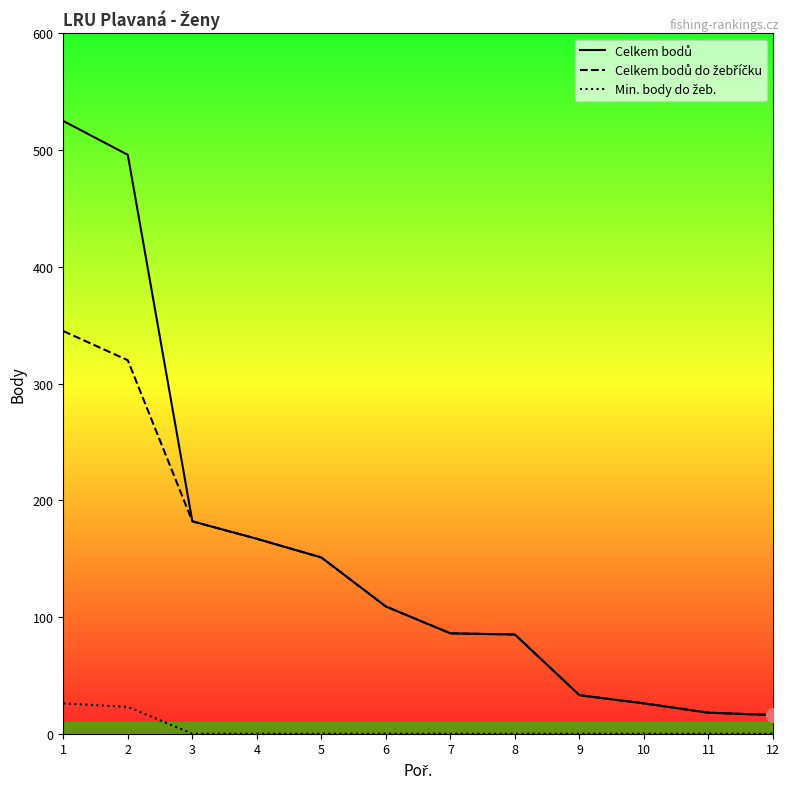

What is the total value across all series at 2?

839